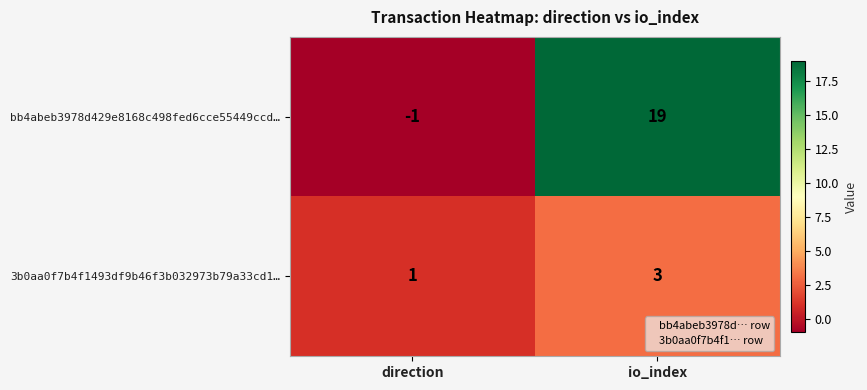

At which category is the sum across all series the highest?

io_index